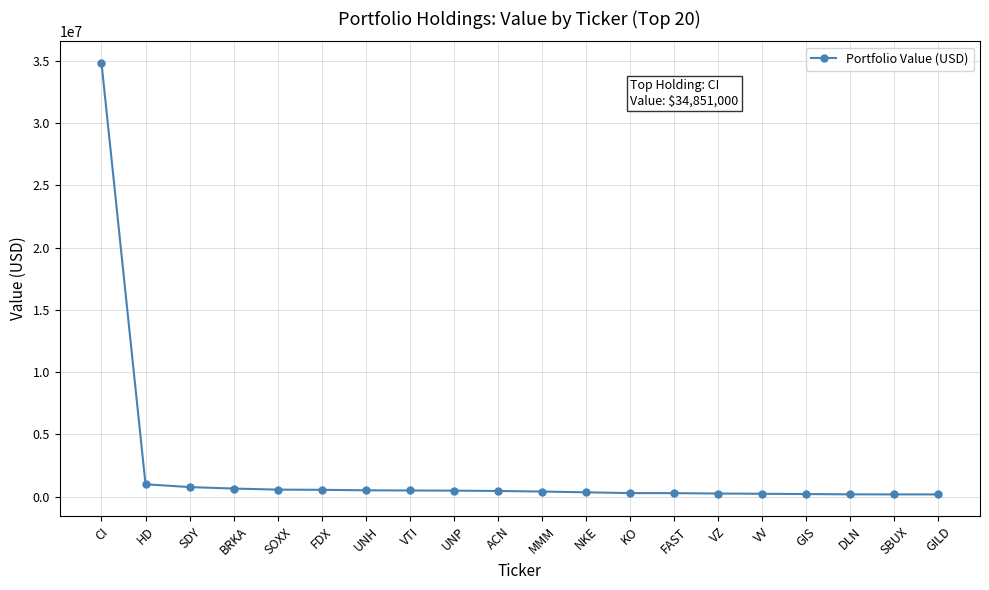

True or false: the data shows 484000 at VTI.

True